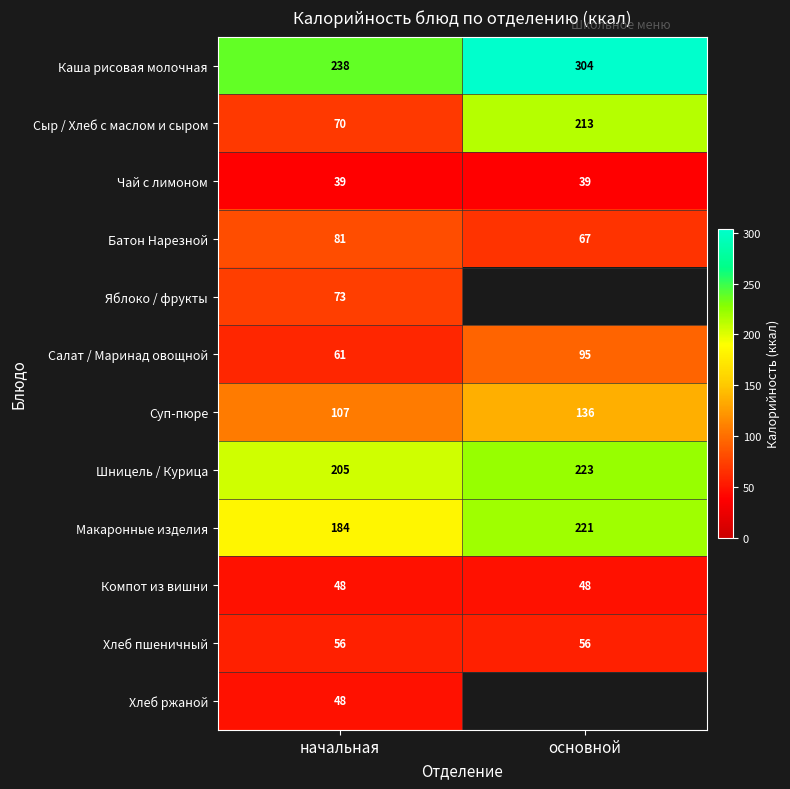

How many distinct data groups are displayed?

12